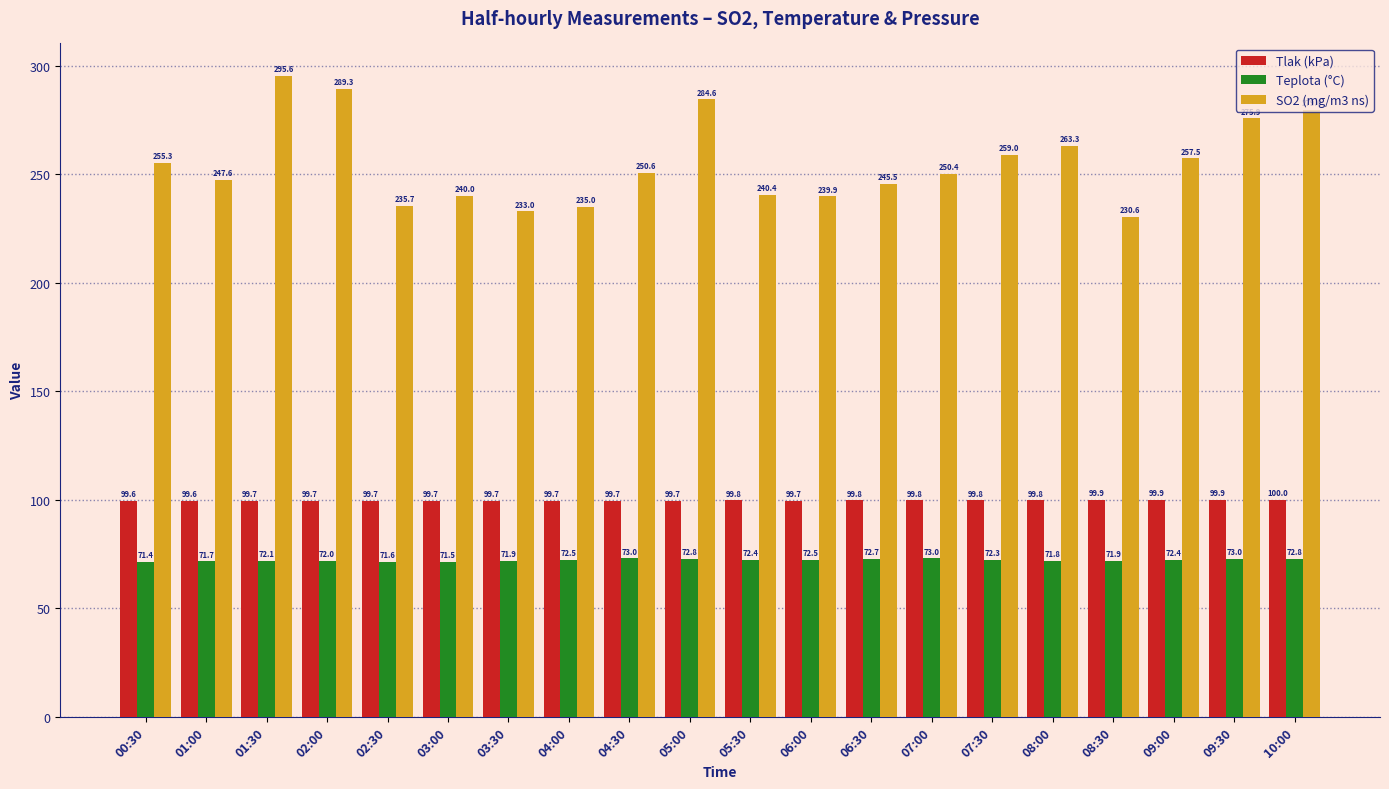

Is it true that Tlak (kPa) equals 49.7 at 08:00?

False